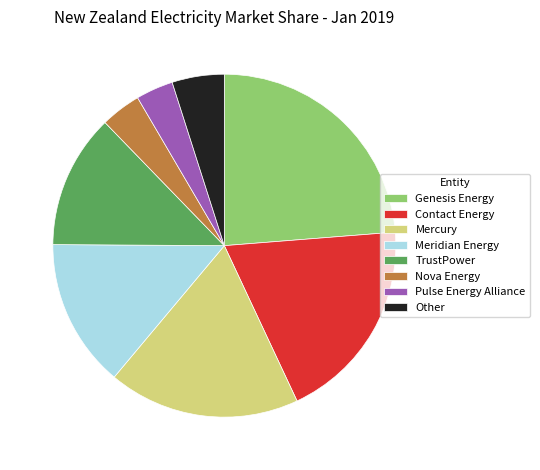

What is the largest slice in the pie chart?

Genesis Energy